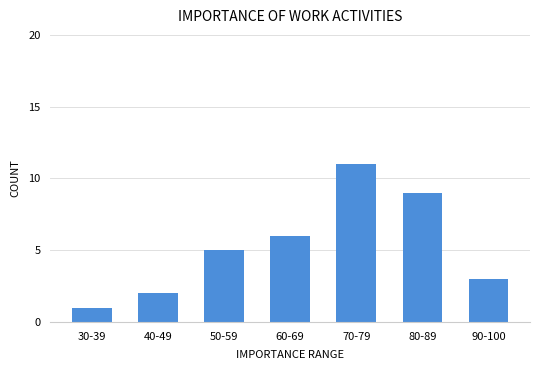

Reading left to right, what are all the values shown in this chart?

1	2	5	6	11	9	3